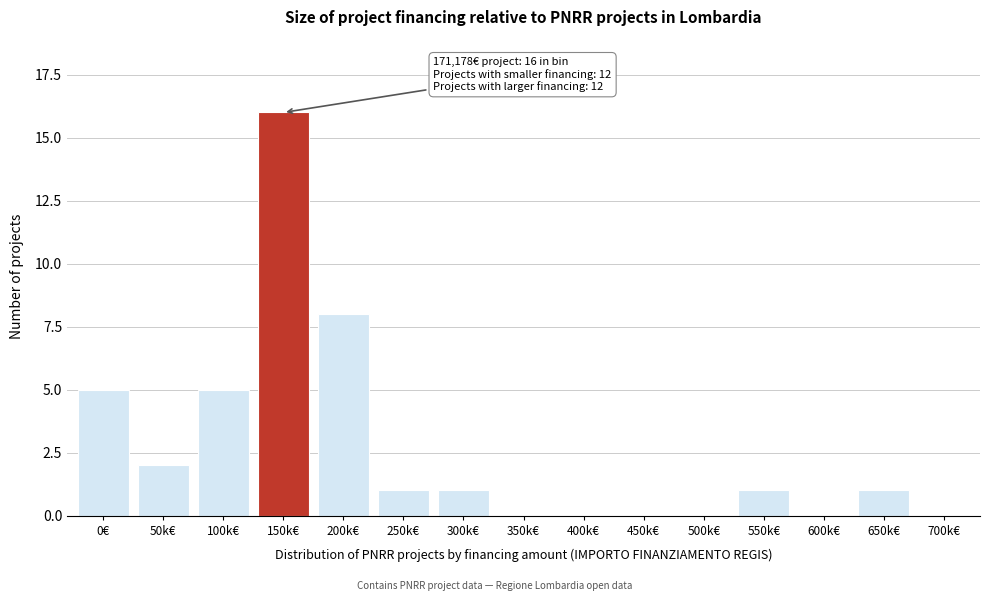

Reading left to right, extract all data points from this chart.

0€=5	50k€=2	100k€=5	150k€=16	200k€=8	250k€=1	300k€=1	350k€=0	400k€=0	450k€=0	500k€=0	550k€=1	600k€=0	650k€=1	700k€=0